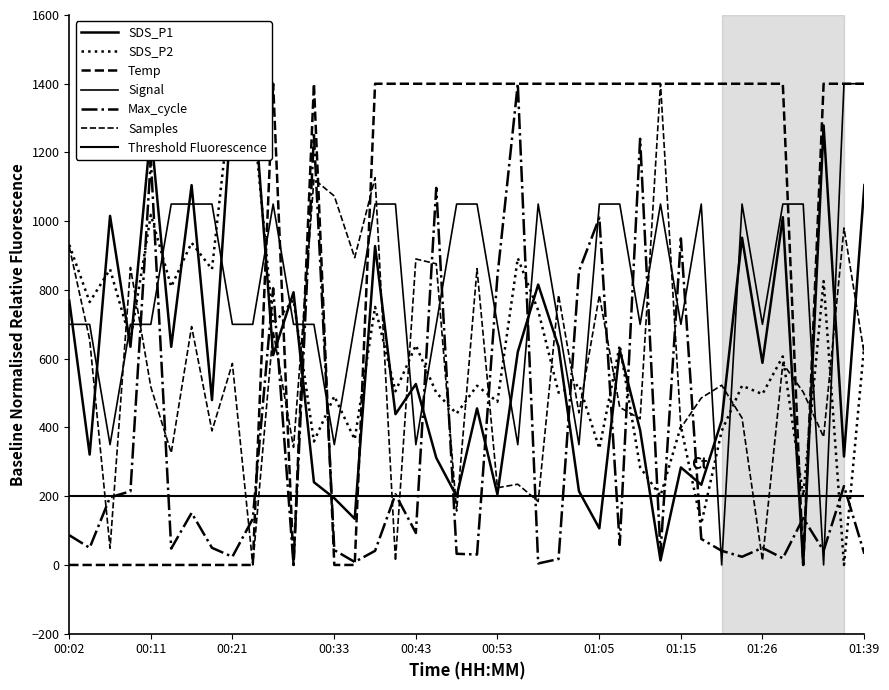

Rank the series at 01:08 from highest to lowest value.

Temp, Signal, SDS_P2, SDS_P1, Samples, Max_cycle